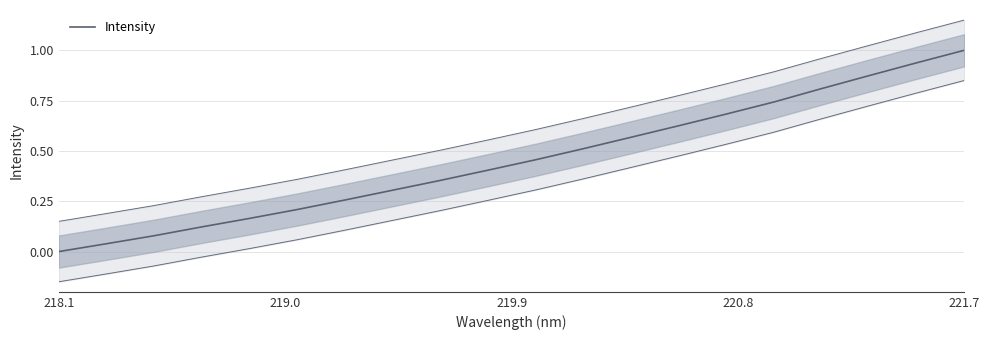

Which category has the highest value in the Intensity series?

221.7